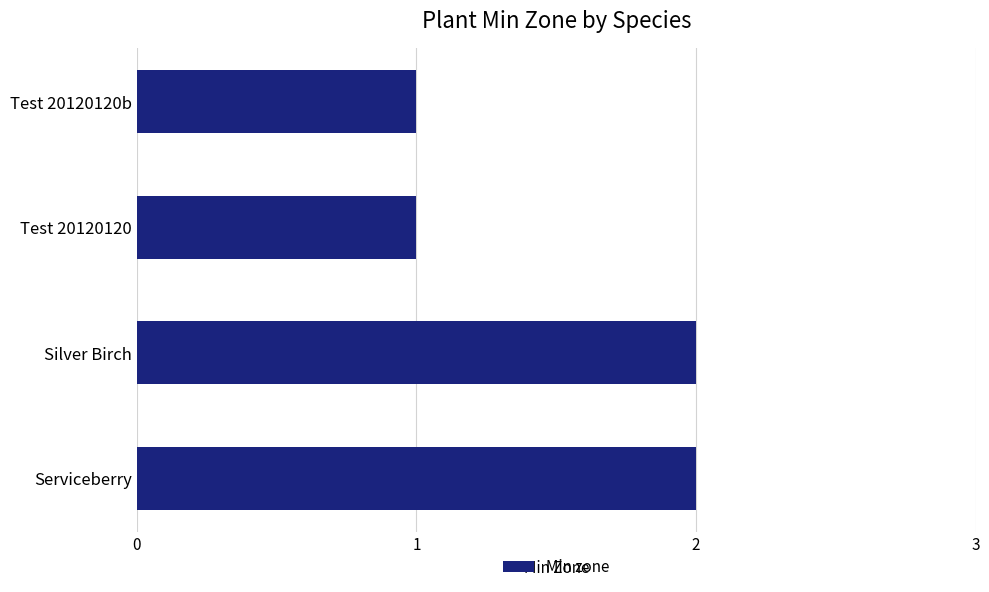

What is the sum of all values?

6